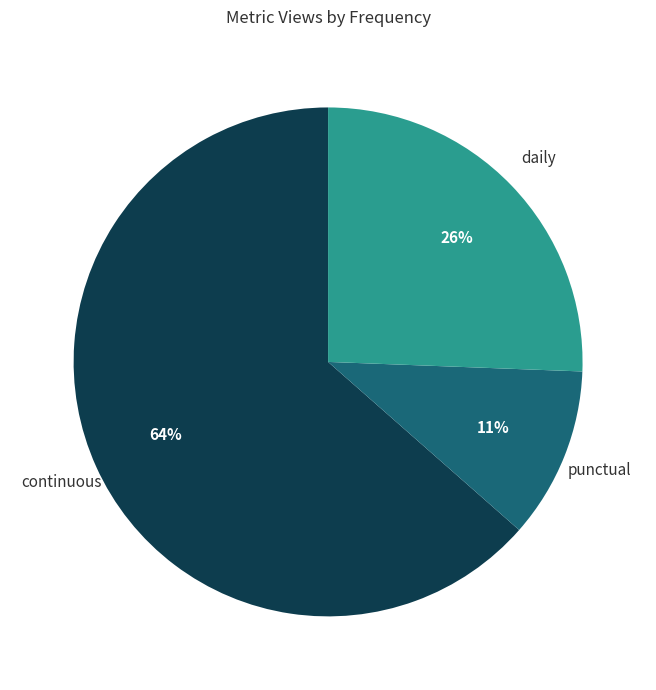

How many segments does this pie chart have?

3